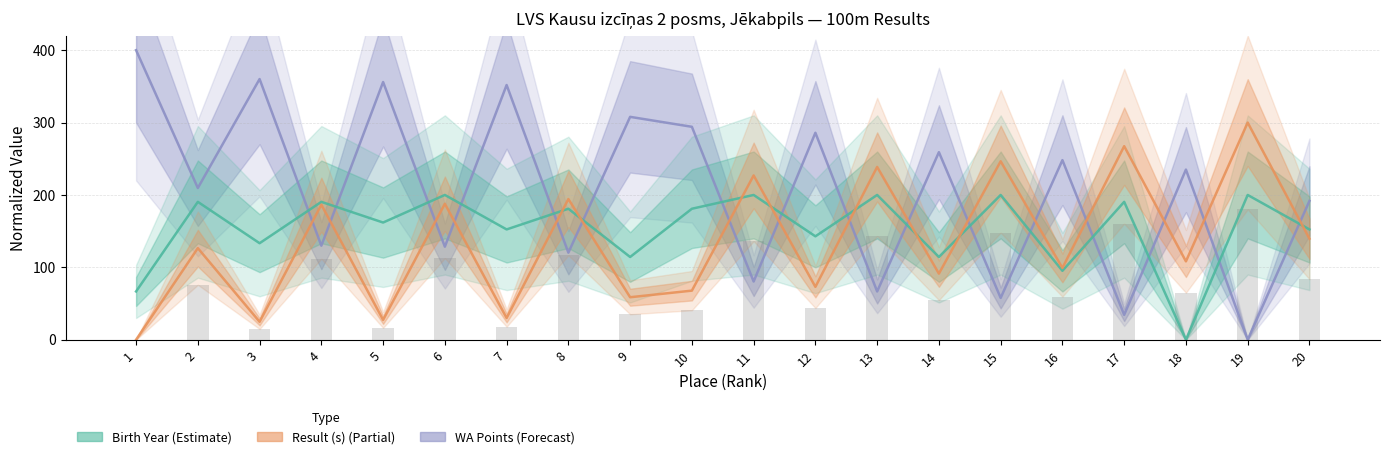

What is the total value across all series at 3?

518.3